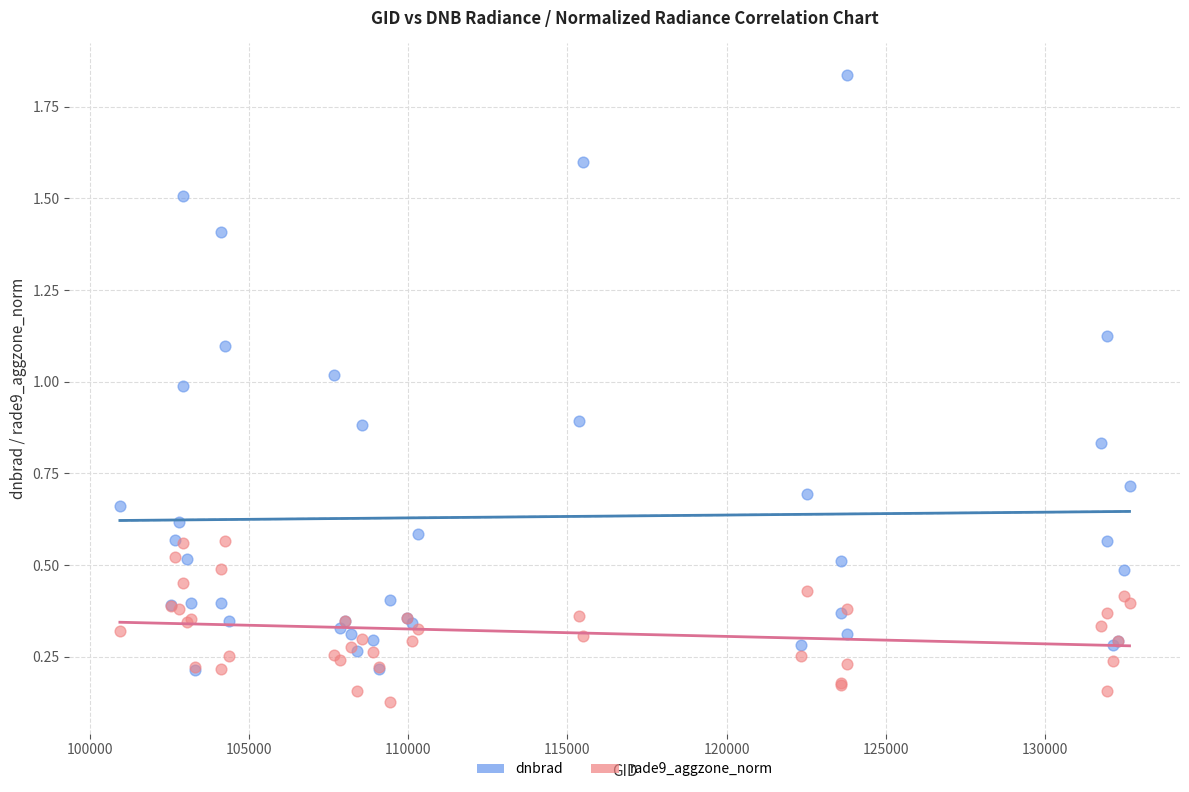

Which series contains the lowest Y value?

rade9_aggzone_norm